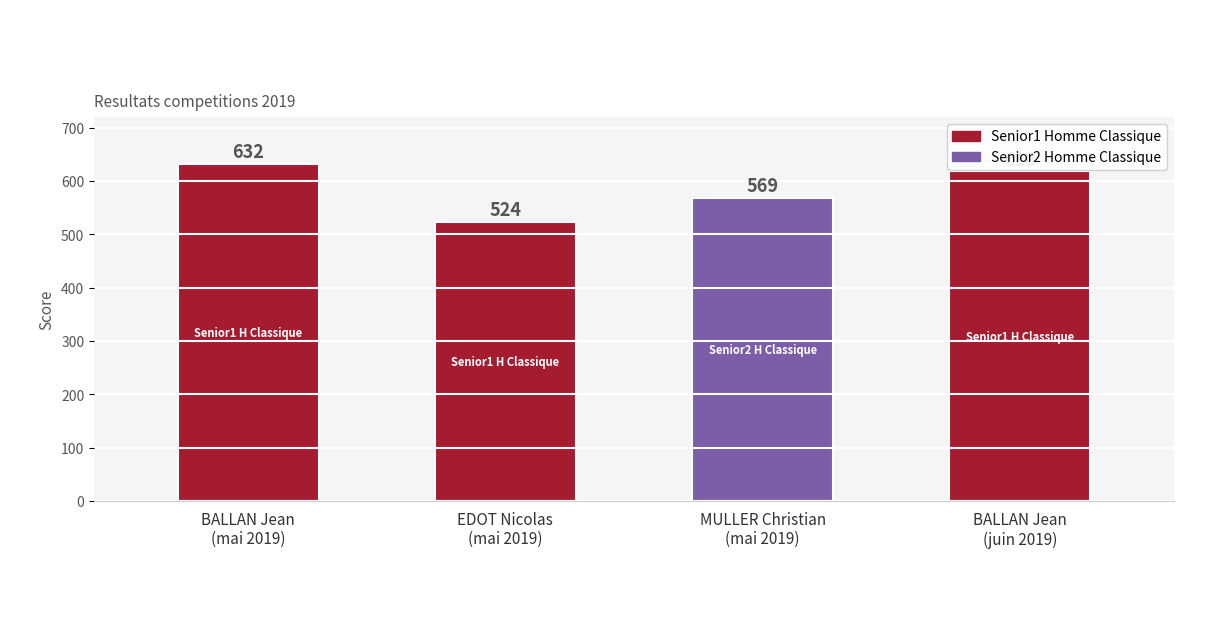

Reading left to right, transcribe all the data shown in this chart.

BALLAN Jean
(mai 2019)=632	EDOT Nicolas
(mai 2019)=524	MULLER Christian
(mai 2019)=569	BALLAN Jean
(juin 2019)=618